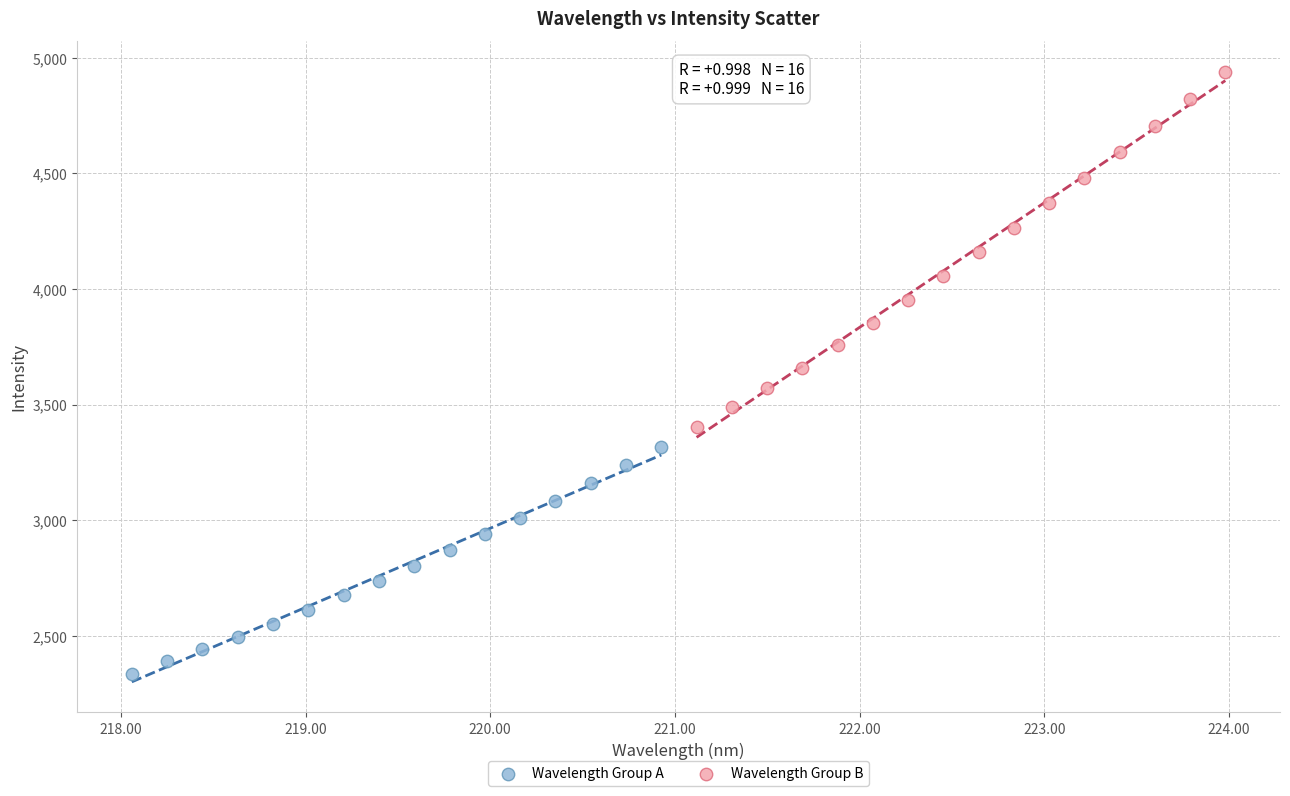

Which series has the widest spread of Y values?

Wavelength Group B